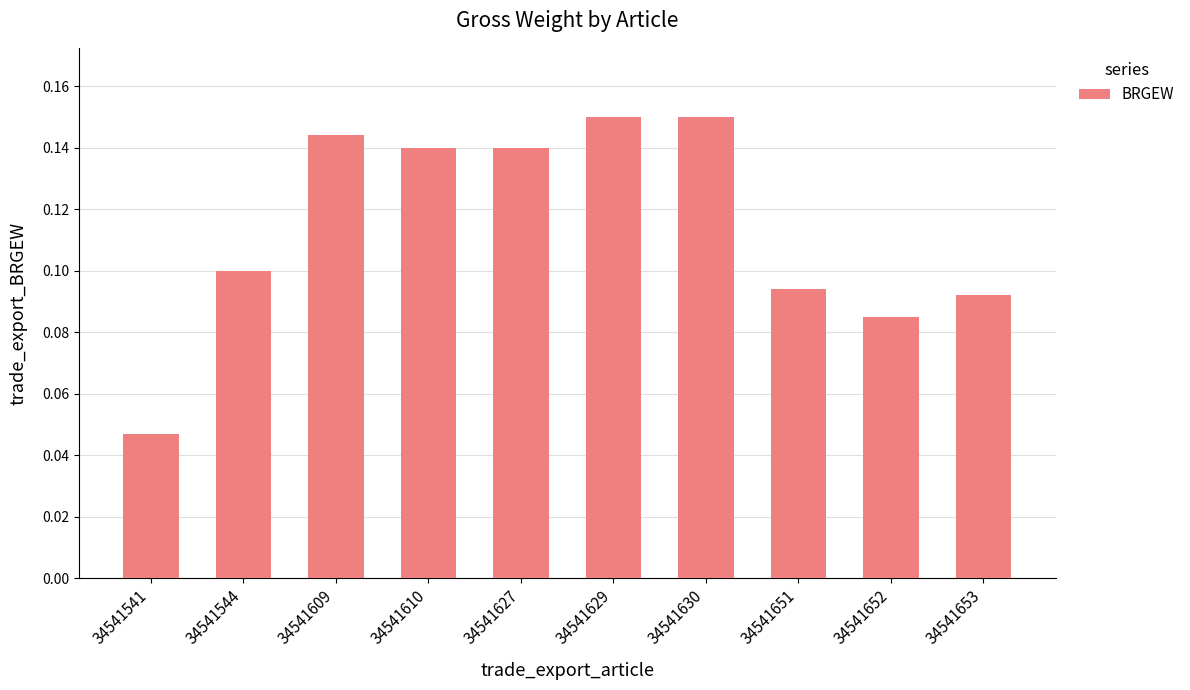

Which category has the lowest value across all series?

34541541